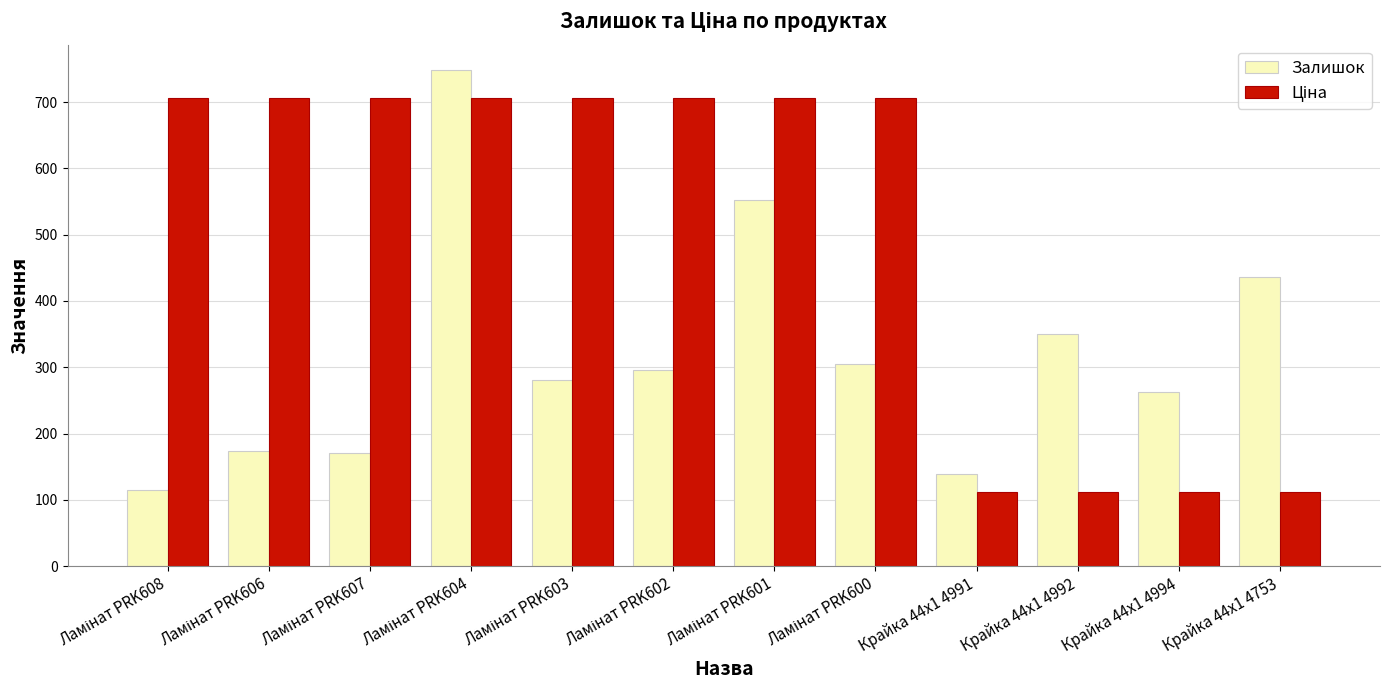

What is the maximum value shown in the chart?

749.0